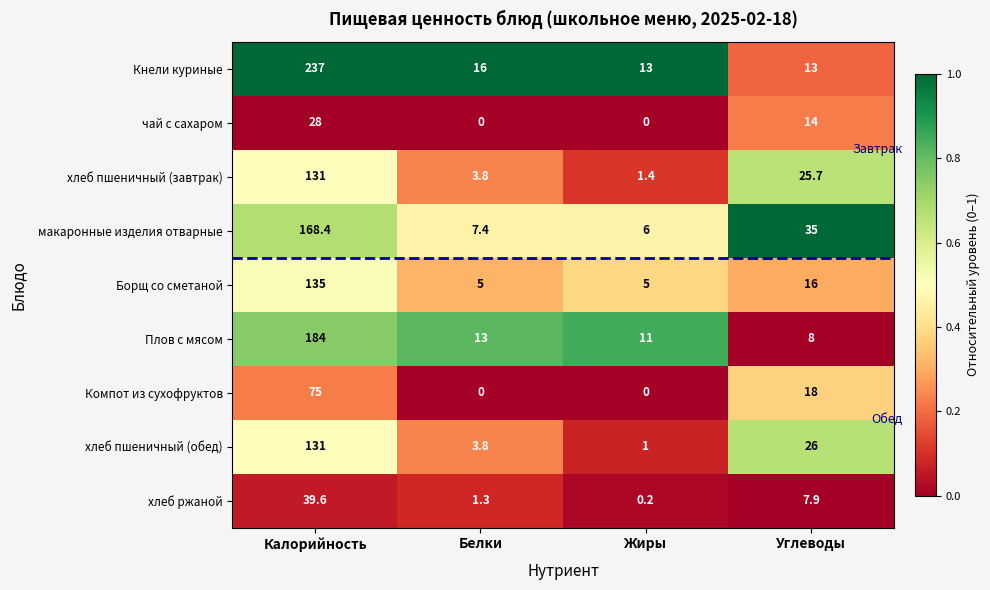

The value of хлеб пшеничный (завтрак) at Белки is 3.8. True or false?

True